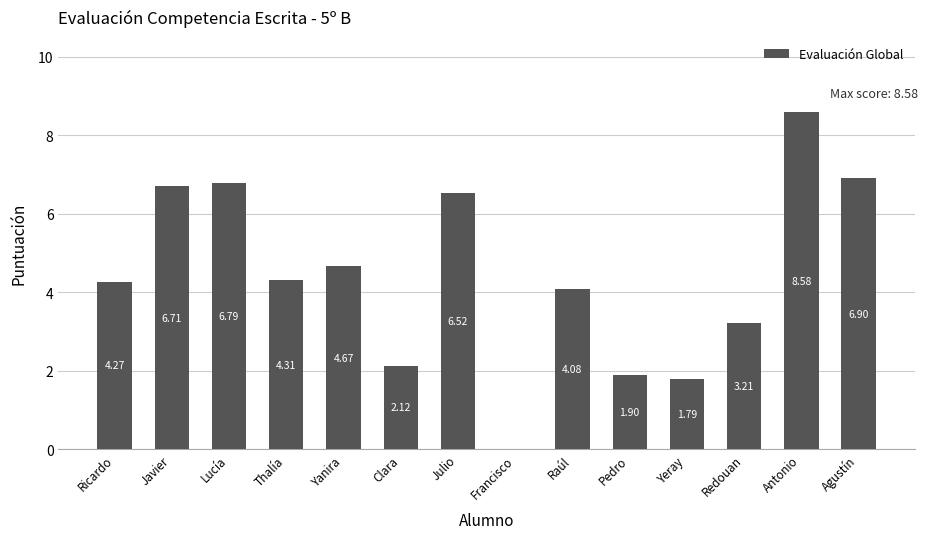

Where does the data first go above 4?

Ricardo